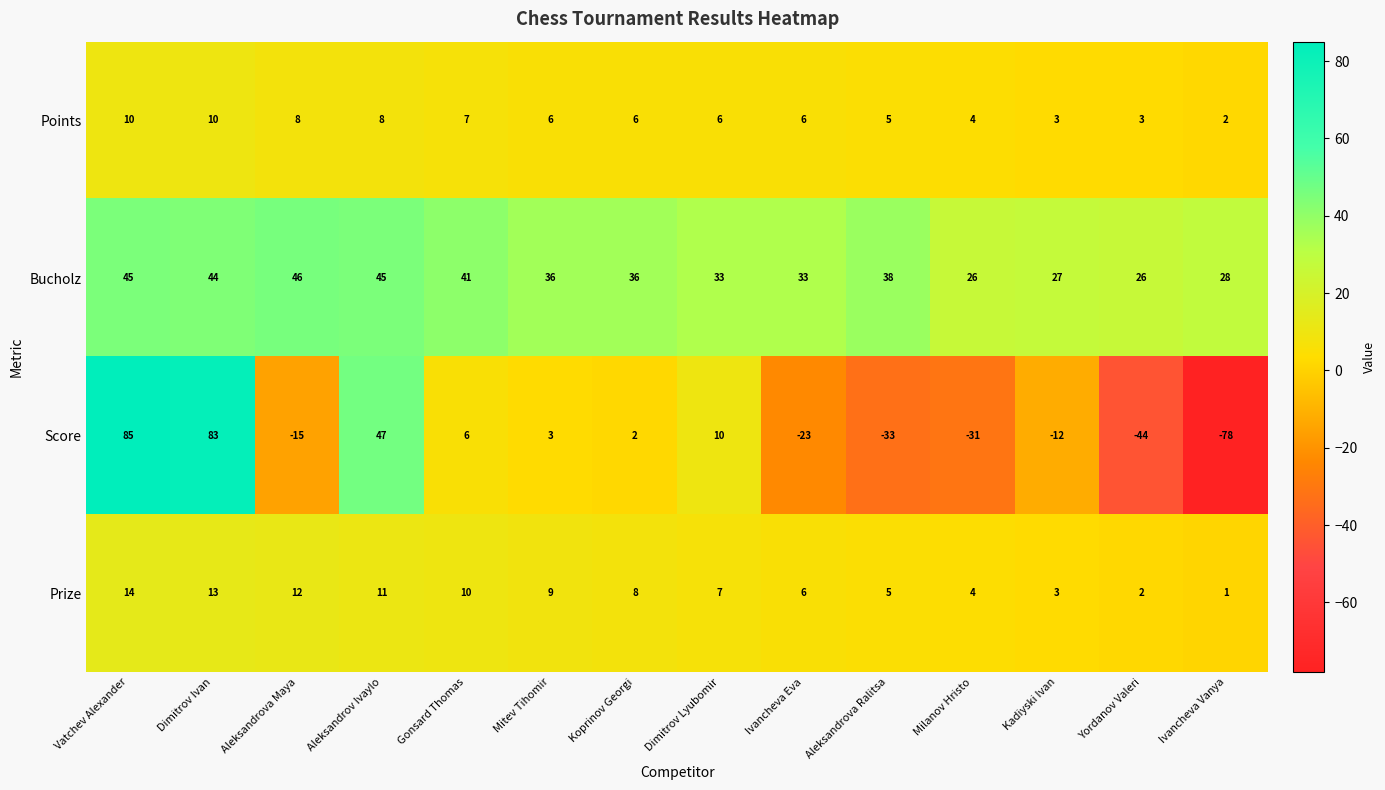

At which category does the chart reach its peak across all series?

Vatchev Alexander